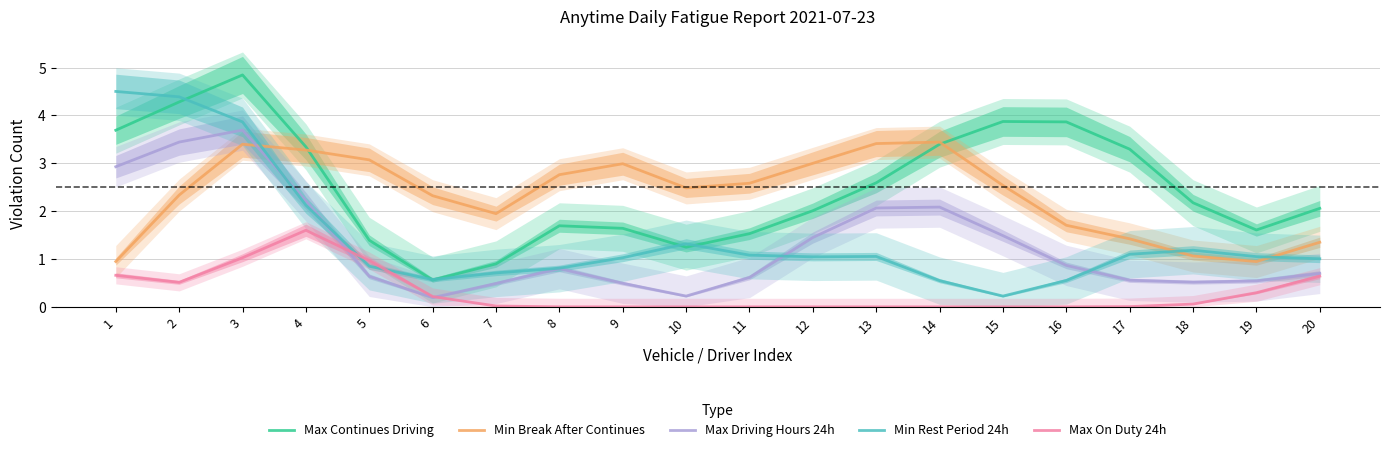

Between 7 and 5, which is larger?

5